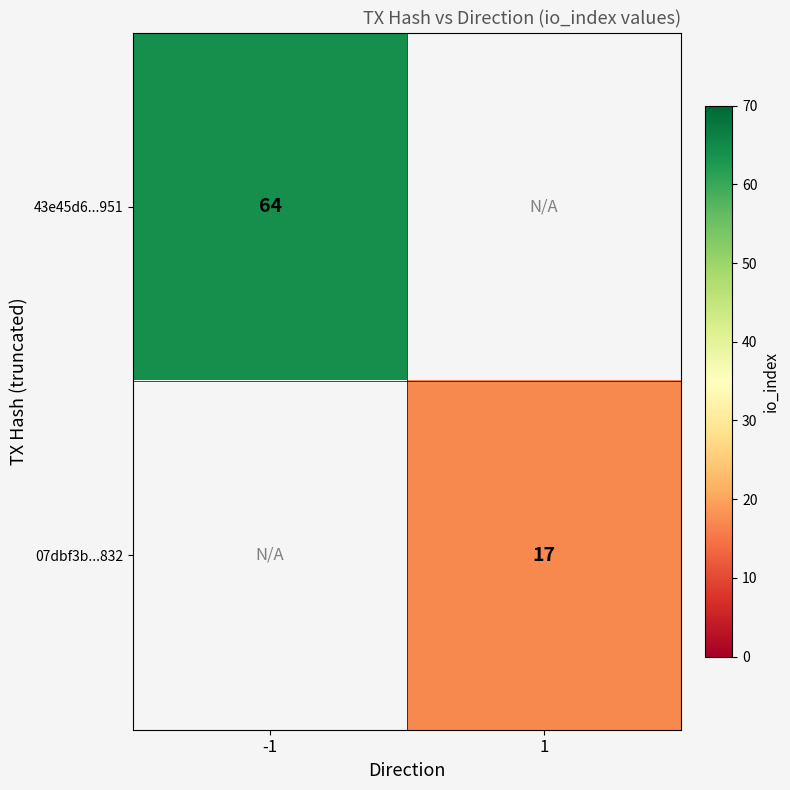

Is it true that 43e45d6...951 equals 111 at -1?

False